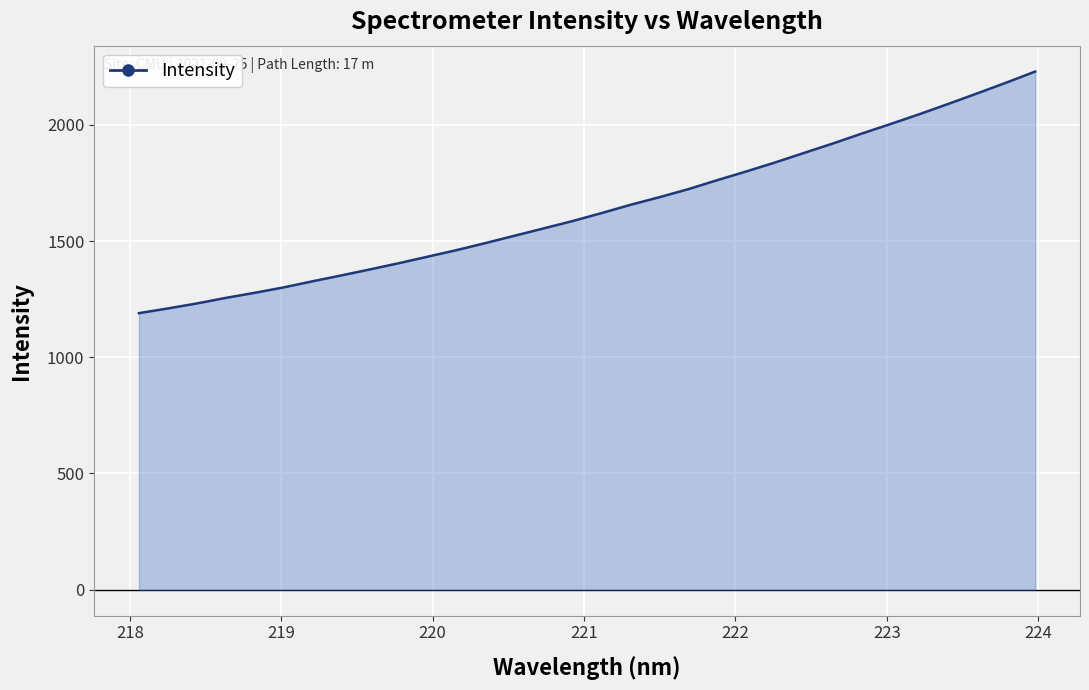

What is the maximum value shown in the chart?

2229.3